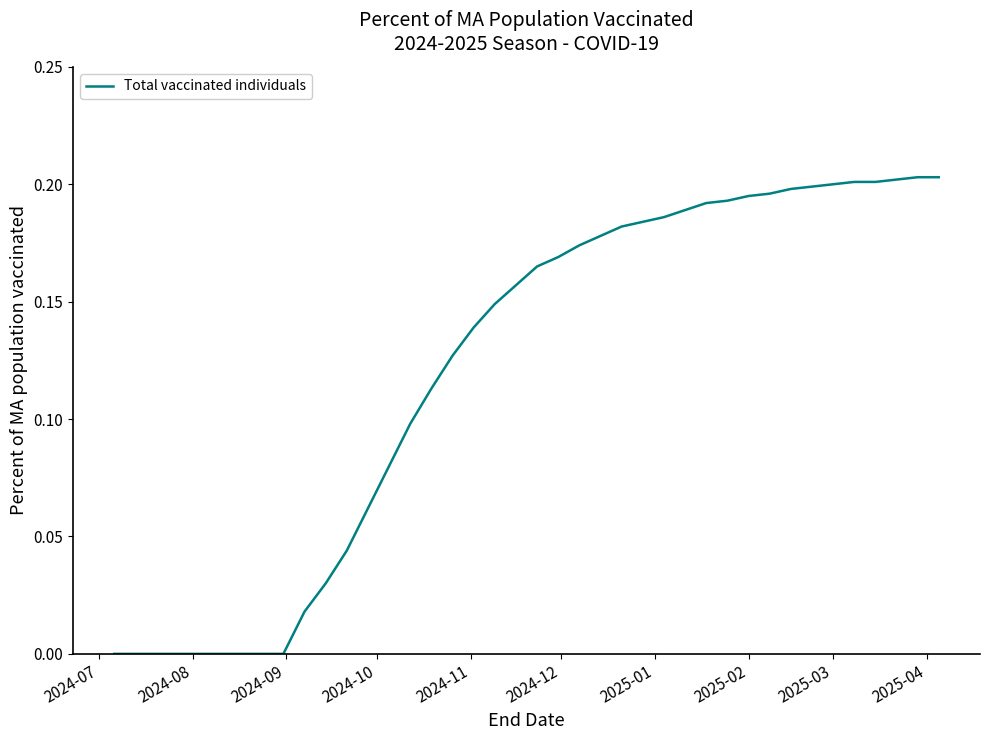

At which label is the value closest to 0?

2024-07